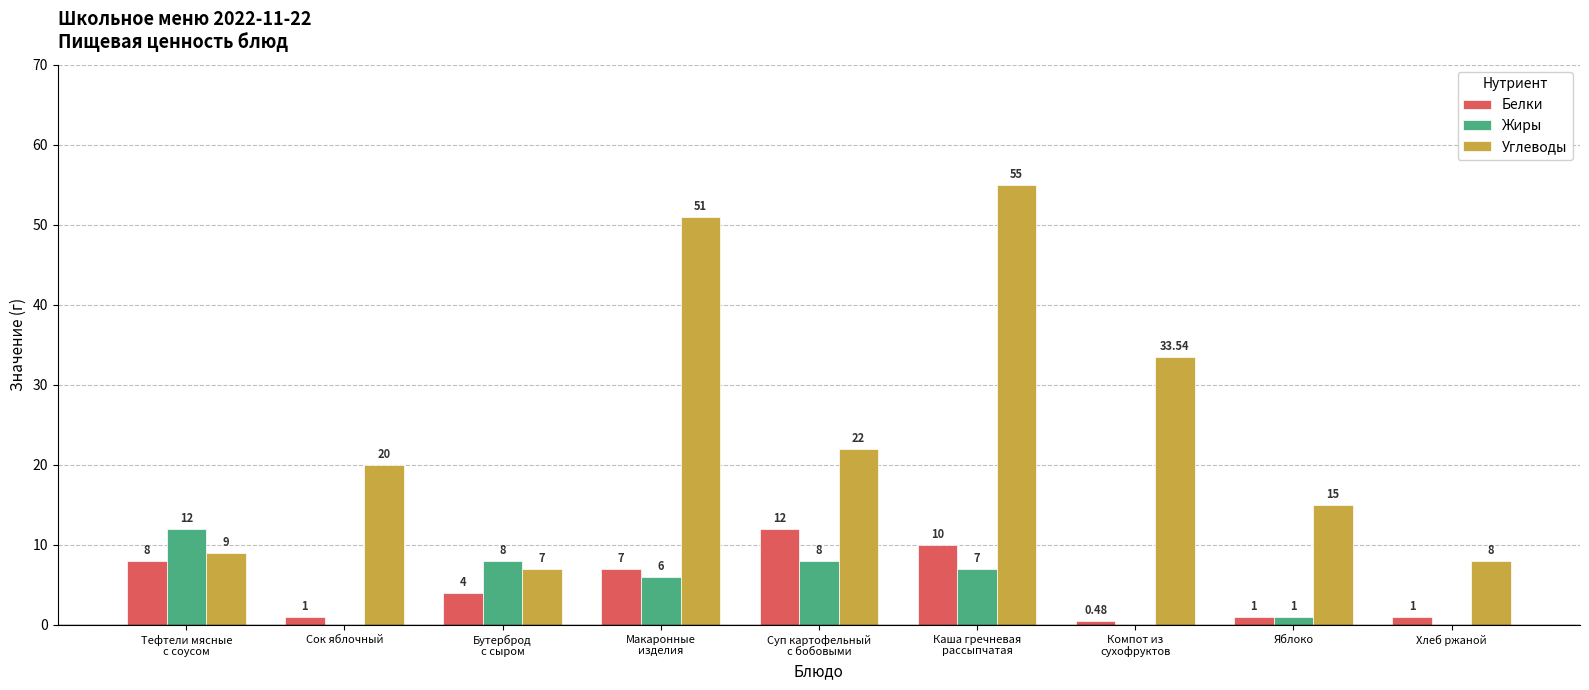

What is the sum of all Жиры values?

42.0